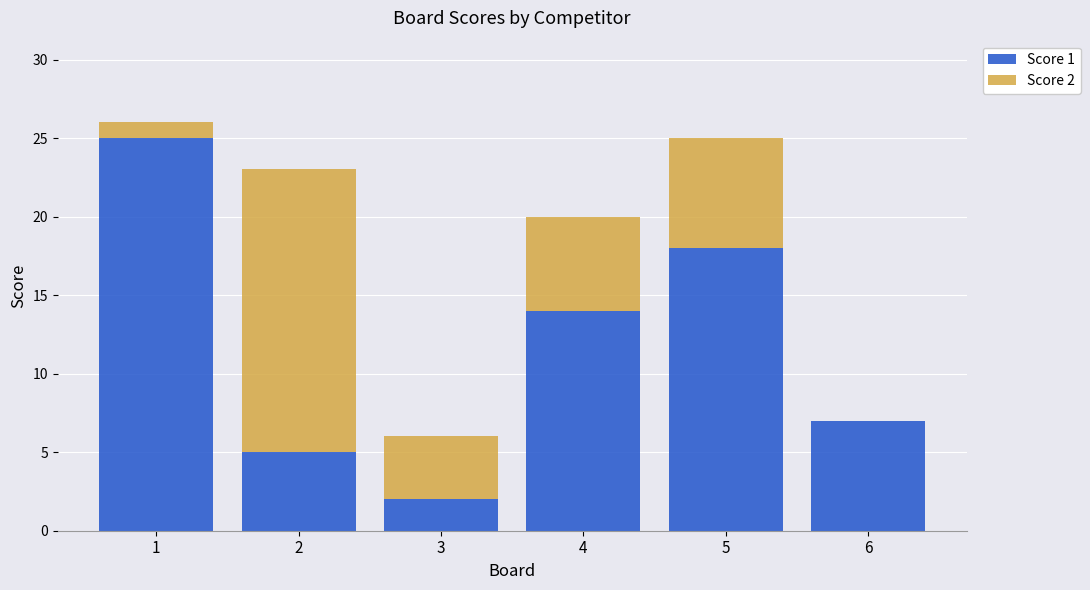

The value of Score 1 at 3 is 2. True or false?

True